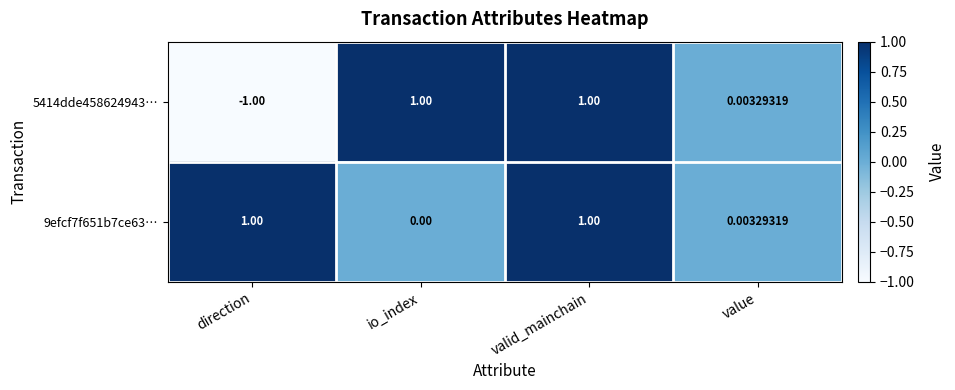

How many distinct data groups are displayed?

2